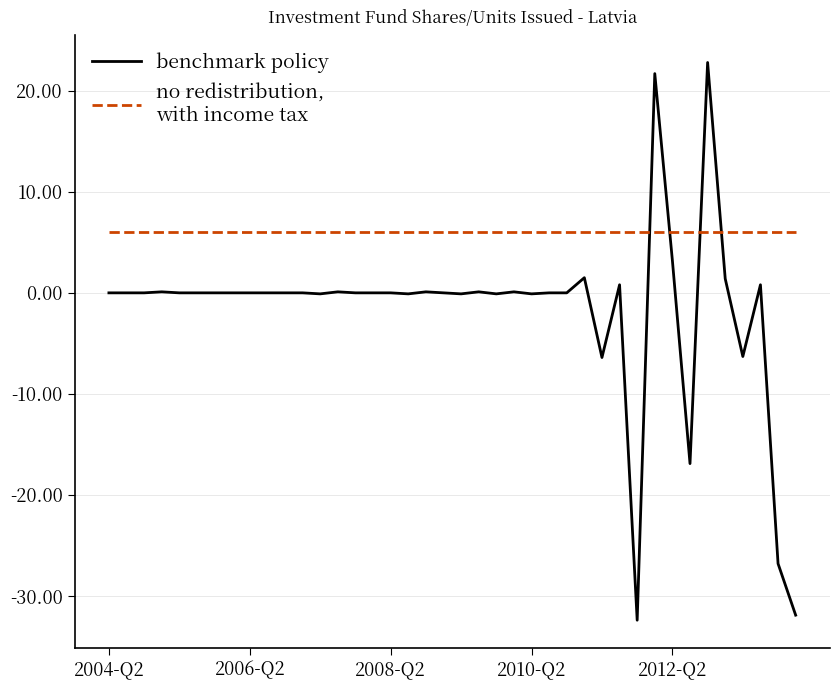

What is the maximum value shown in the chart?

22.8